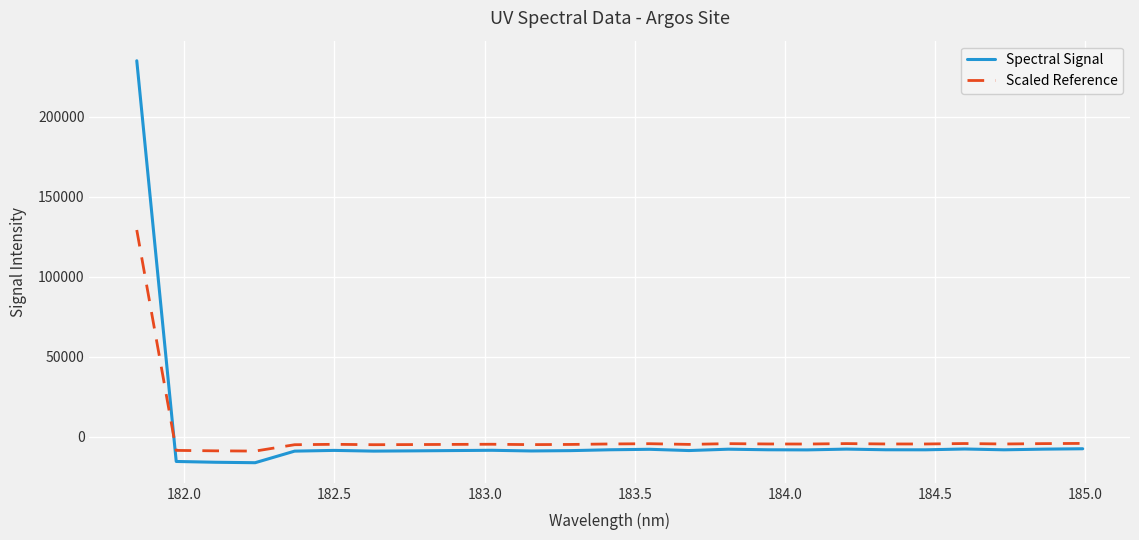

Which series has the largest range (max minus min)?

Spectral Signal